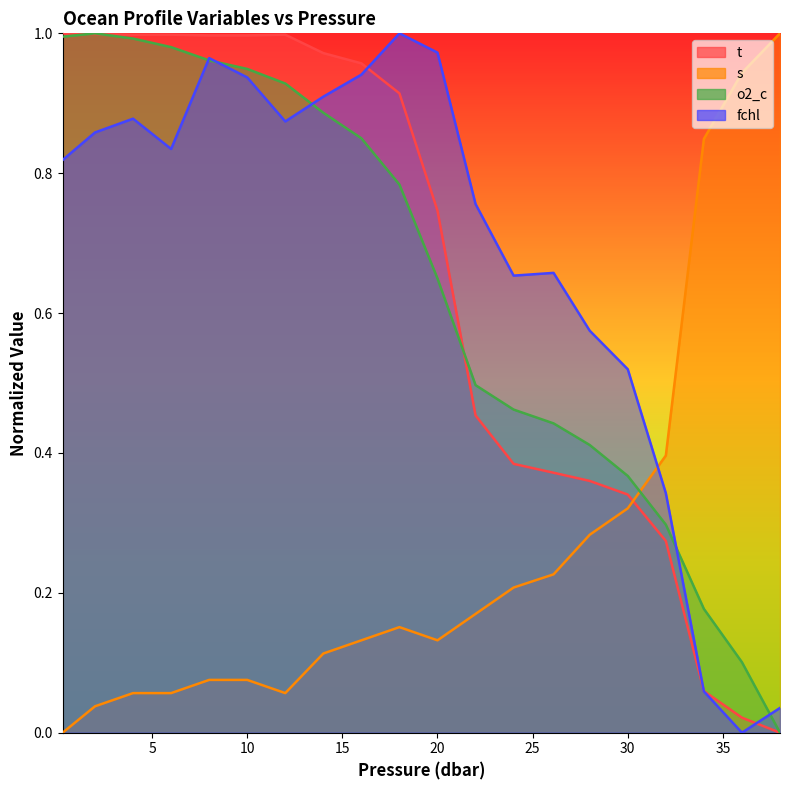

What are all the series names shown in the legend?

t, s, o2_c, fchl